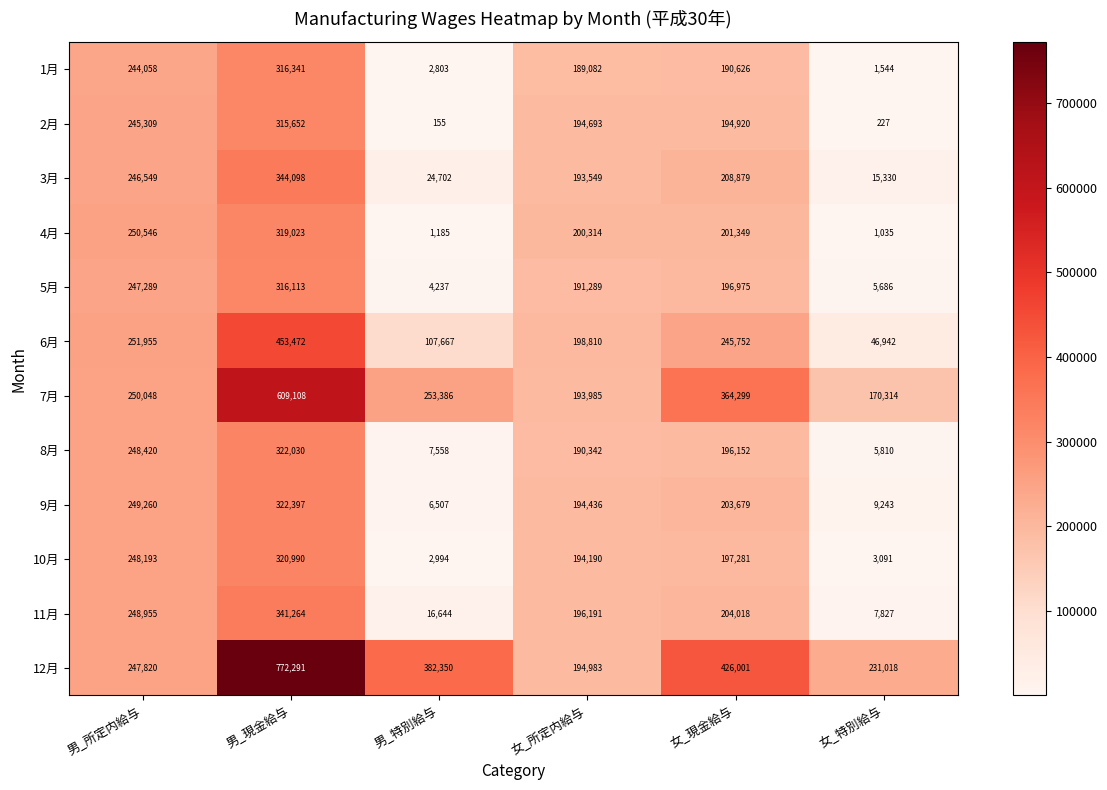

Between 男_所定内給与 and 女_所定内給与, which series saw the biggest shift?

8月